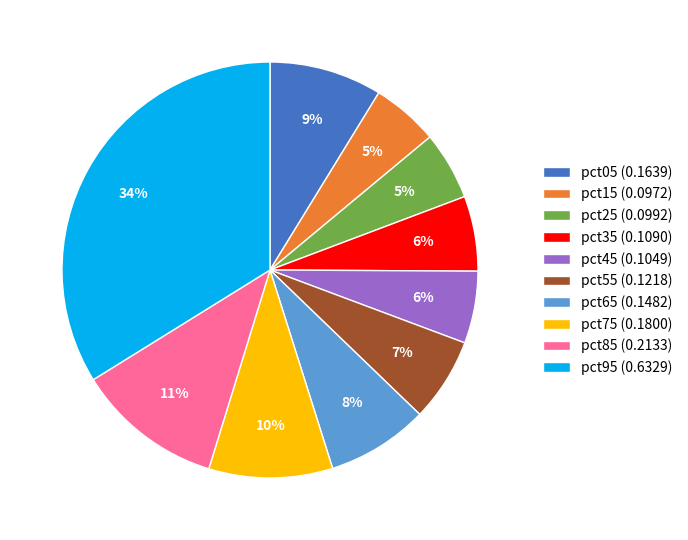

How many segments does this pie chart have?

10